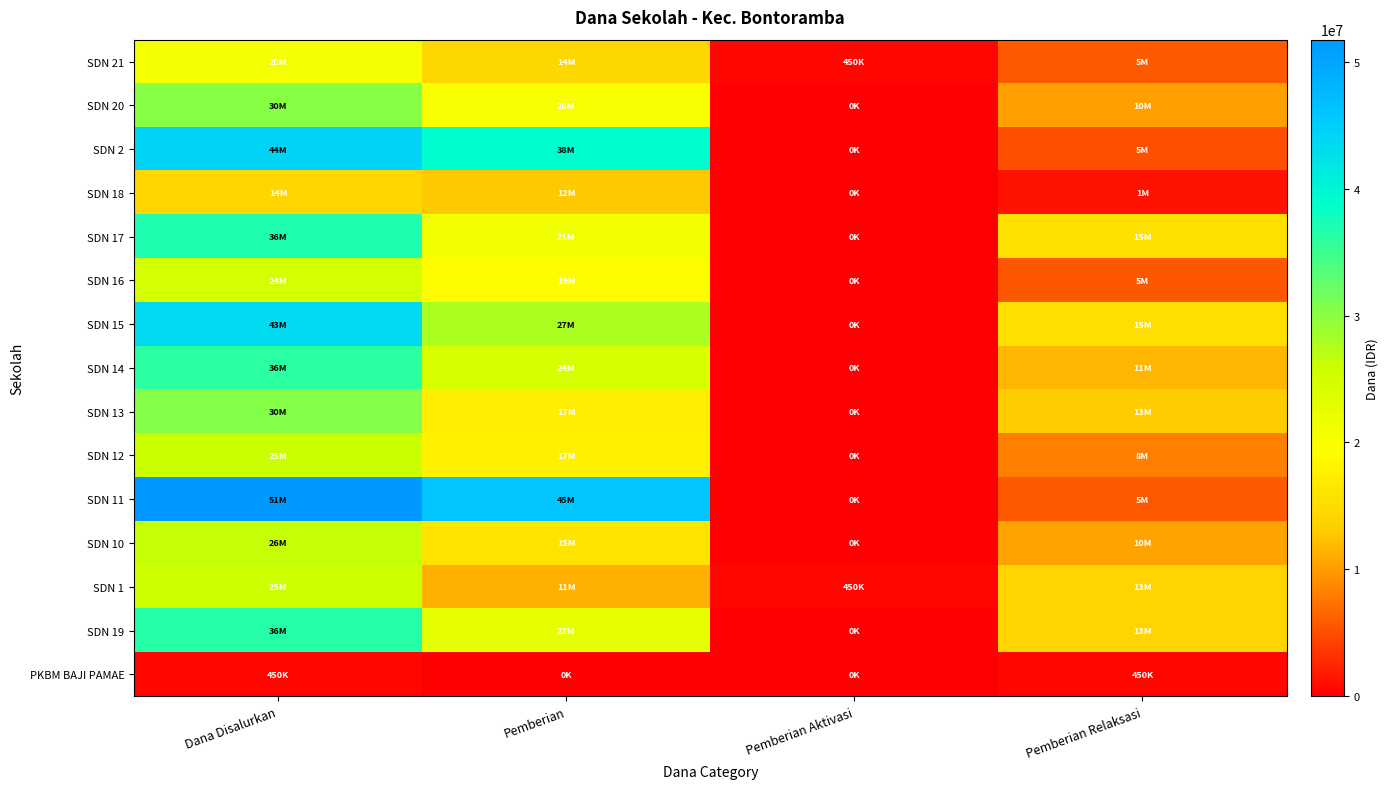

How many categories are shown in the chart?

4